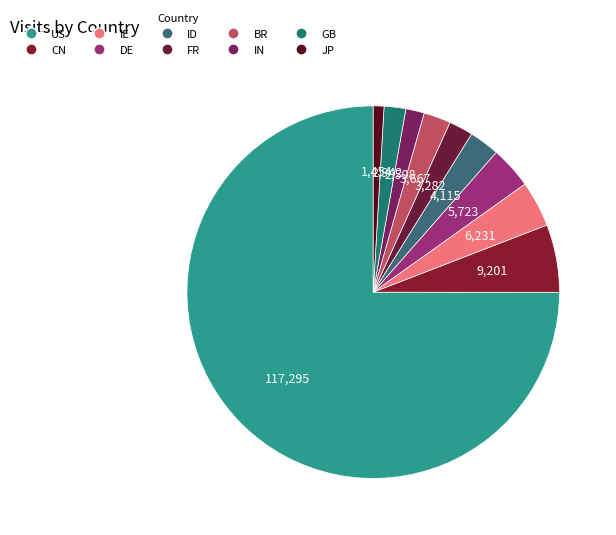

Is BR the majority of the pie?

No